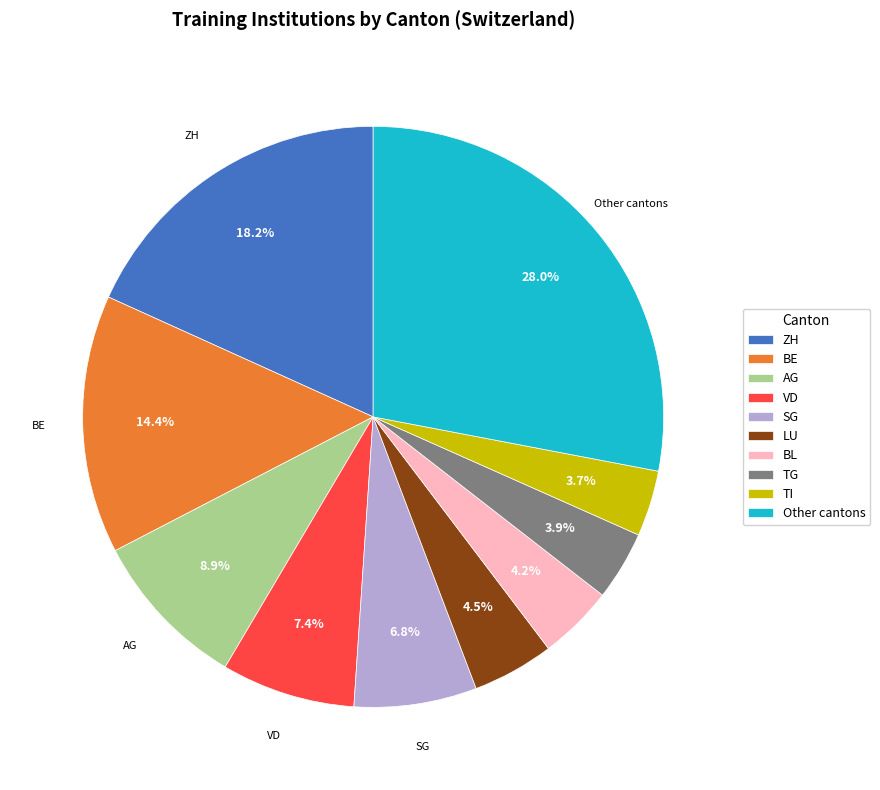

What portion of the pie excludes BL?

95.8%